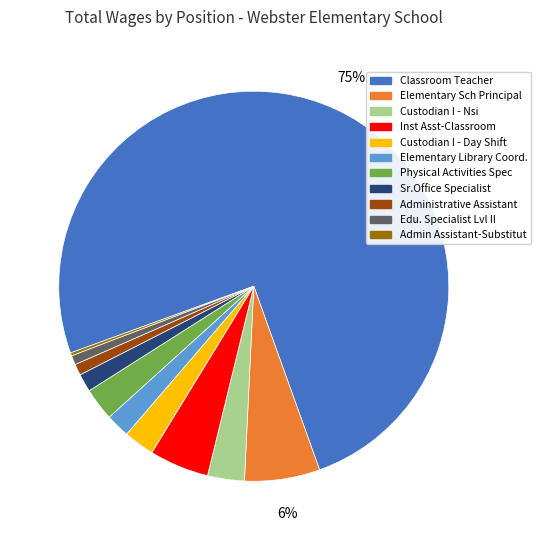

Is Classroom Teacher the majority of the pie?

Yes